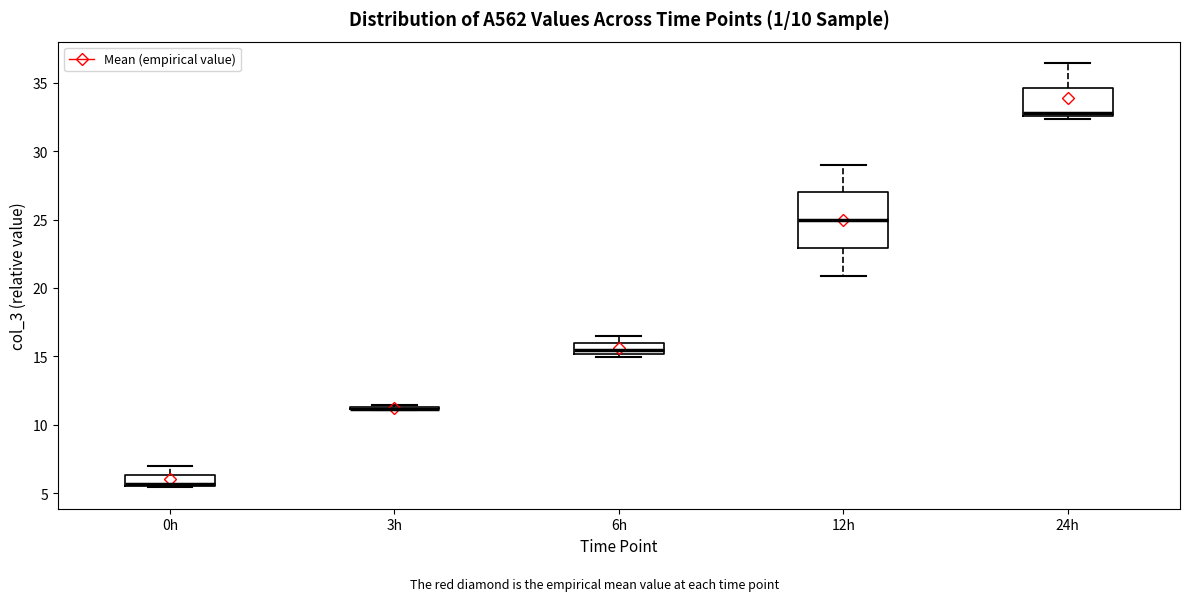

Reading left to right, read every box against the y-axis: the position of its median line, the range the box covers, and the ends of its whiskers. The values are not printed on the chart, so give them approximately, as read against the axis.

0h: median 5.5 (drawn on the box's lower edge), box 5.5 to 6.5, whiskers 5.5 to 7.0
3h: box collapsed to a line at 11.0, whiskers 11.0 to 11.5
6h: median 15.5, box 15.0 to 16.0, whiskers 15.0 (just below the box's lower edge) to 16.5
12h: median 25.0, box 23.0 to 27.0, whiskers 21.0 to 29.0
24h: median 33.0, box 32.5 to 34.5, whiskers 32.5 (just below the box's lower edge) to 36.5